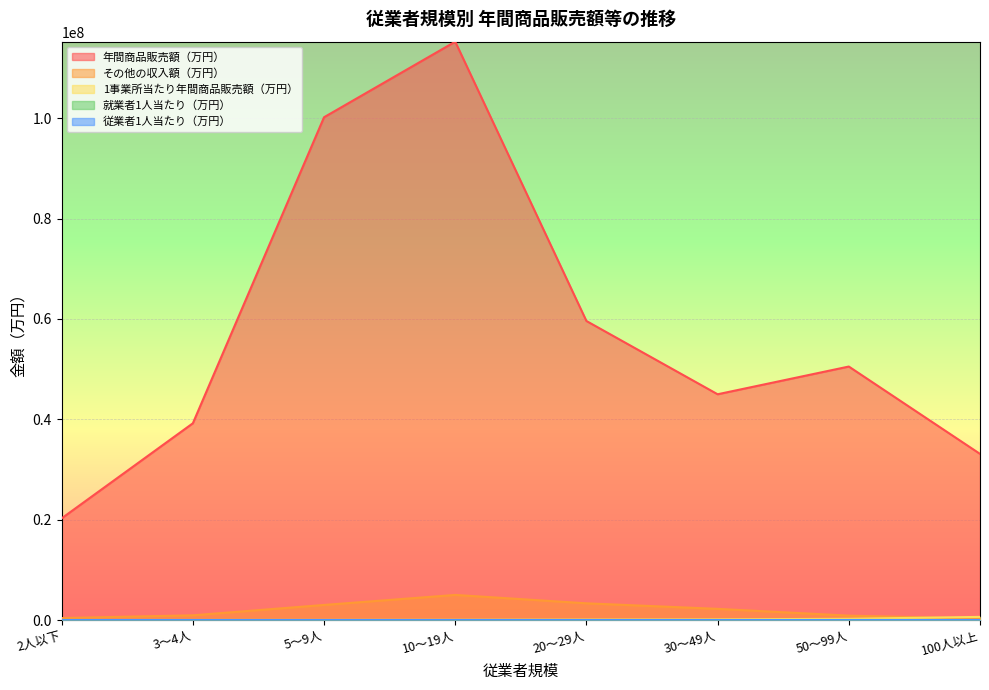

What is the maximum value shown in the chart?

115268352